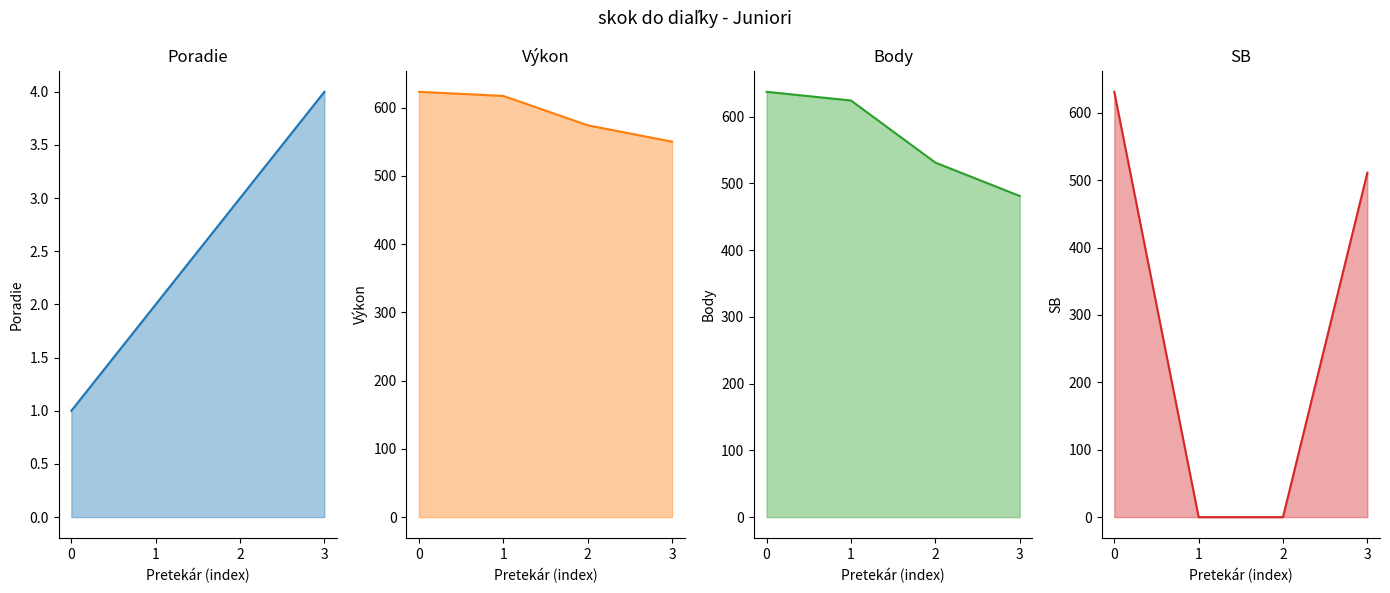

What is the spread (max minus min) of values at 0?

636